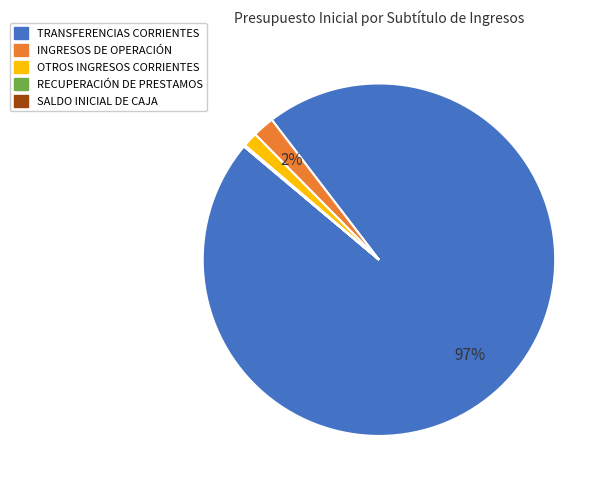

Does any single category account for the majority?

Yes